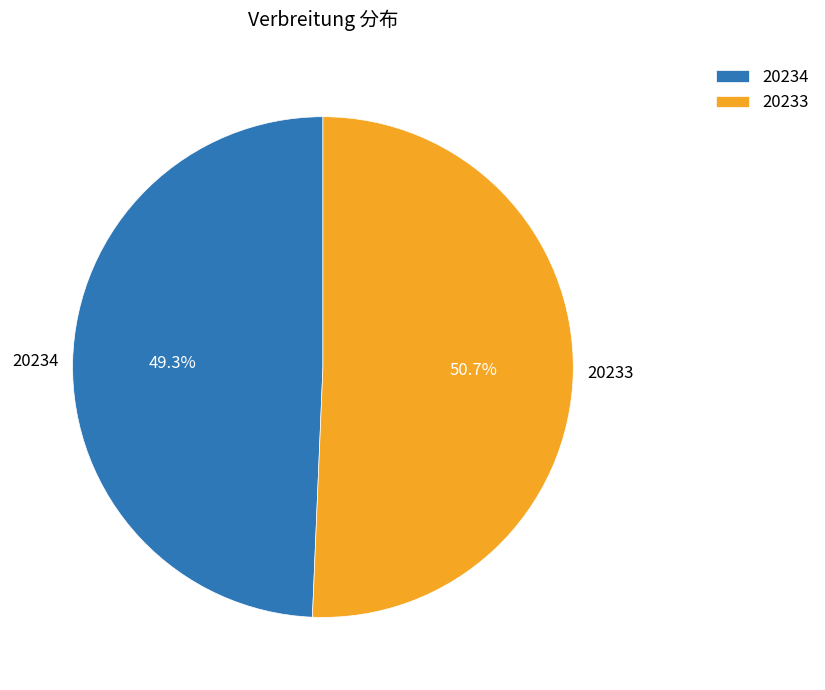

How many slices are in this pie chart?

2